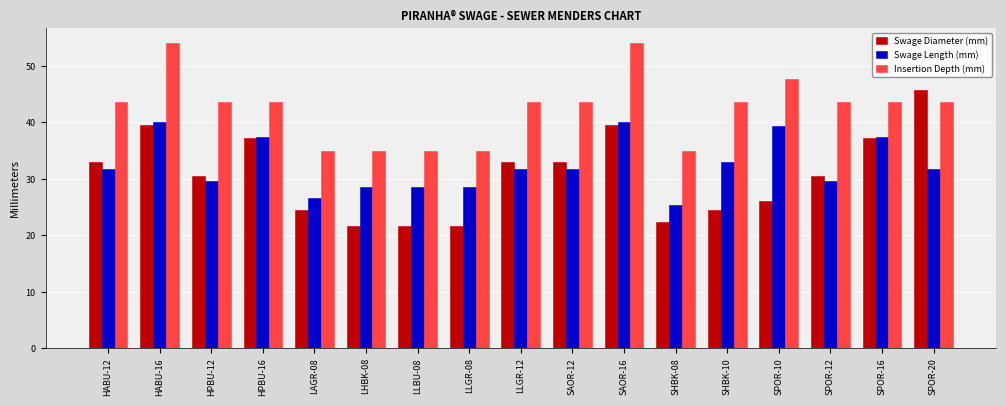

The Insertion Depth (mm) series shows 20.5 at HABU-12. True or false?

False